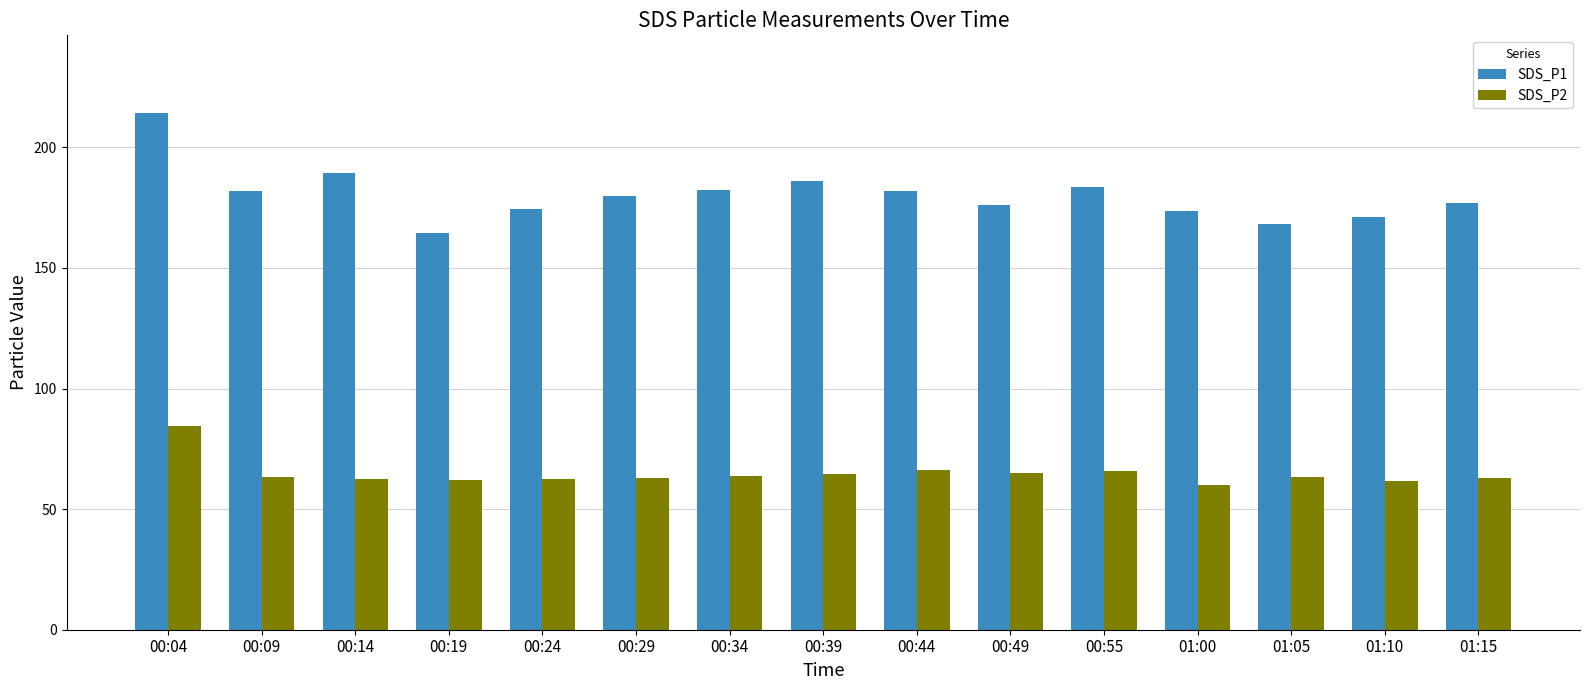

What is the difference between the maximum and minimum values in the SDS_P1 series?

49.6